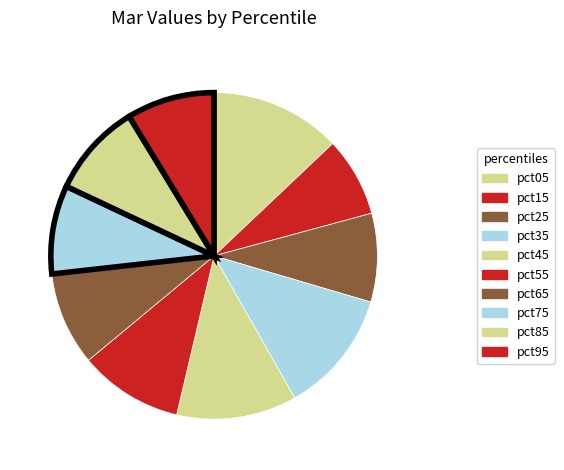

To the nearest percent, what is the difference between the pct05 and pct15 slice percentages?

5%